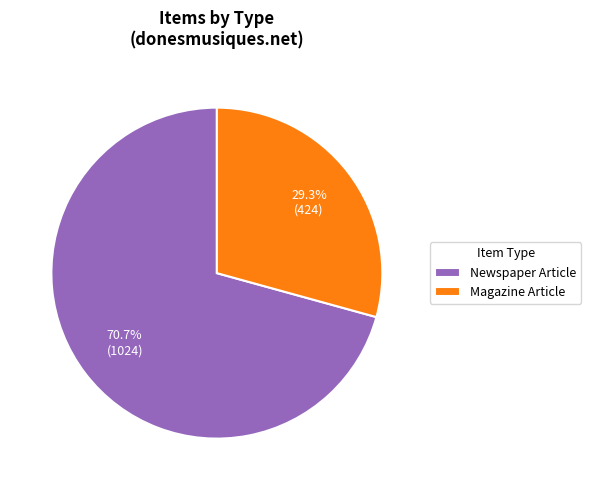

Count the number of slices in the pie.

2